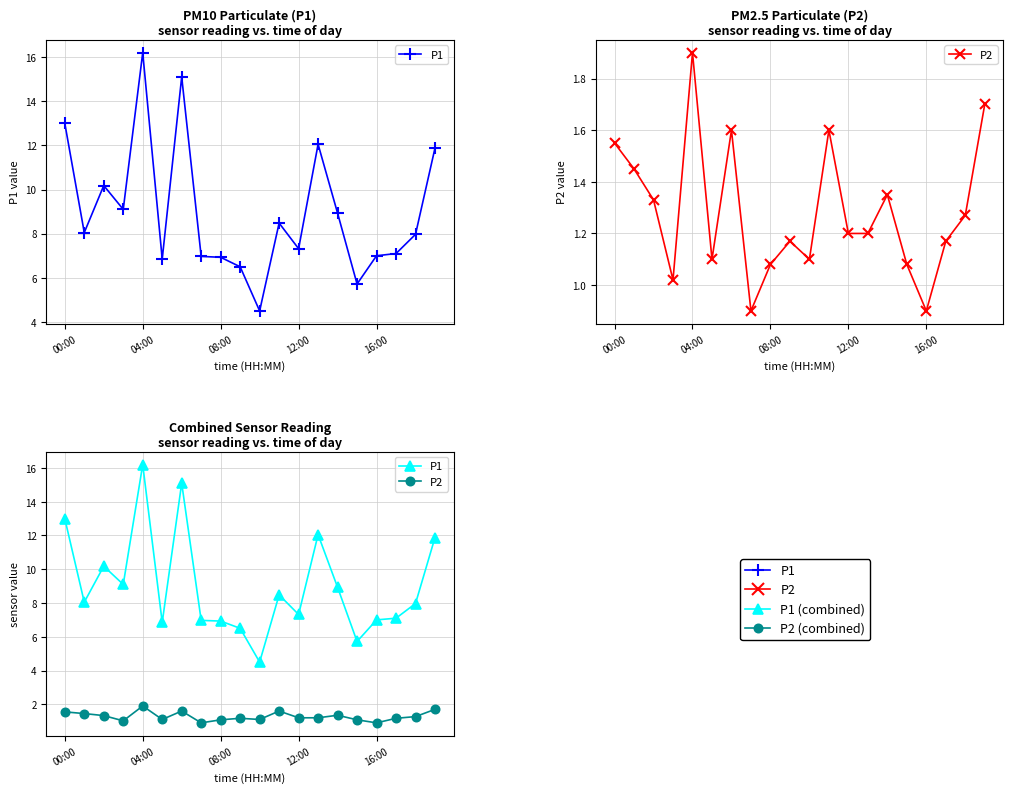

The value of P1 at 7 is 7.0. True or false?

True